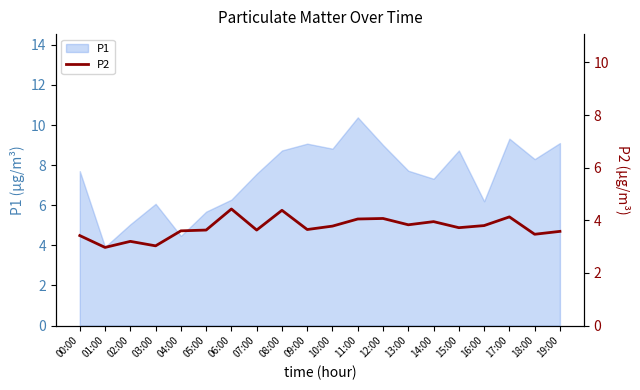

Where does the P1 series first go above 7?

00:00